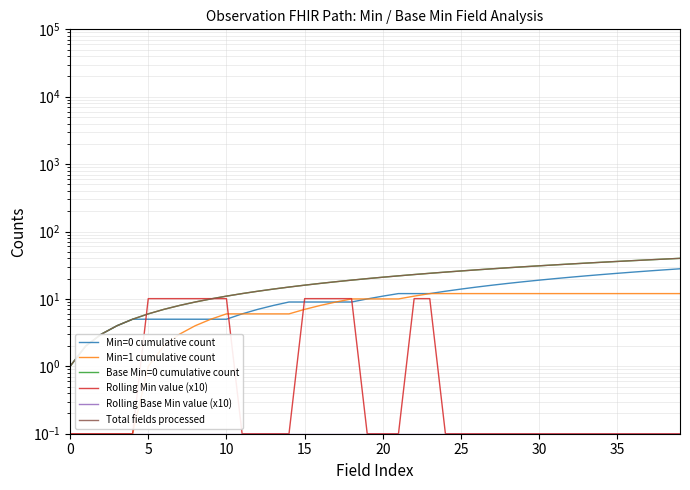

Which series has the largest total across all categories?

Base Min=0 cumulative count